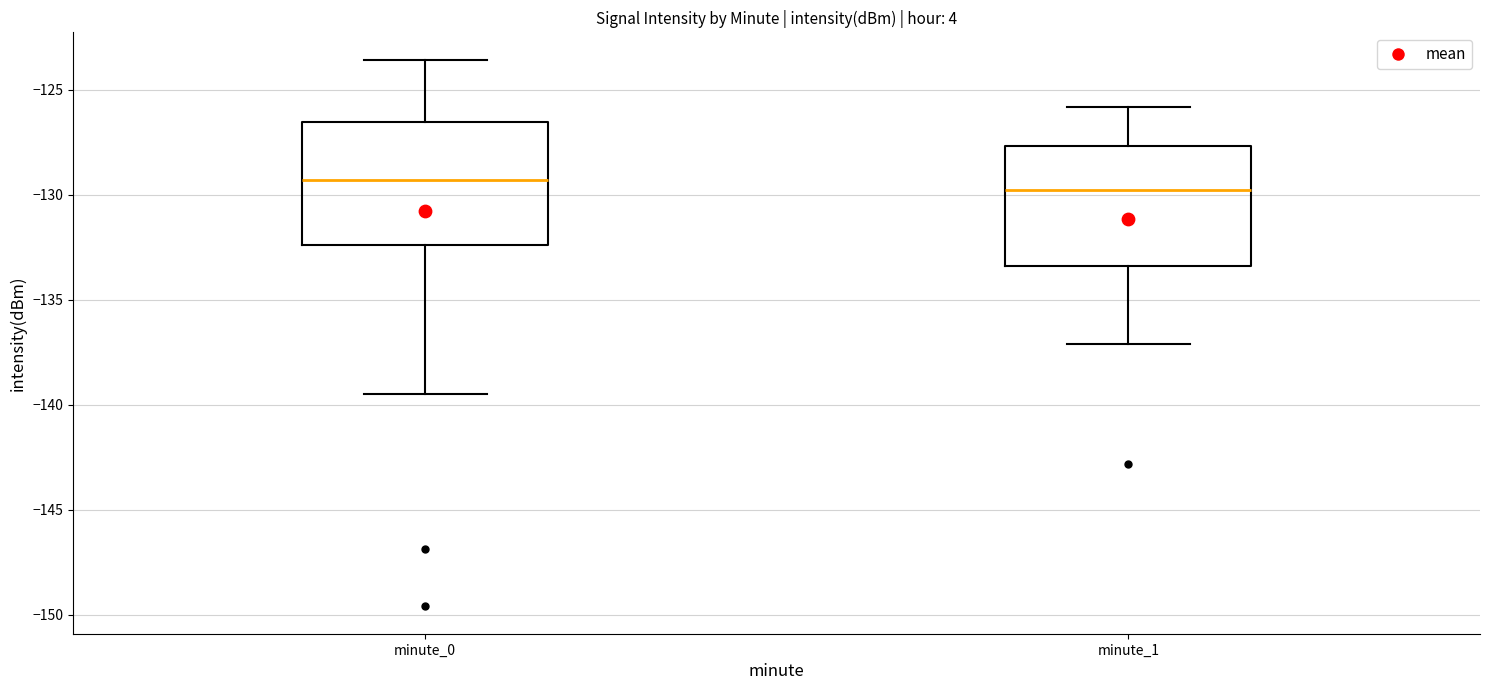

Reading left to right, transcribe this box plot: for each box, give where its median line is, the range the box spans, and where its two whiskers end, as read against the y-axis. The values are not printed on the chart, so give them approximately, as read against the axis.

minute_0: median -129.5, box -132.5 to -126.5, whiskers -139.5 to -123.5
minute_1: median -130.0, box -133.5 to -127.5, whiskers -137.0 to -126.0